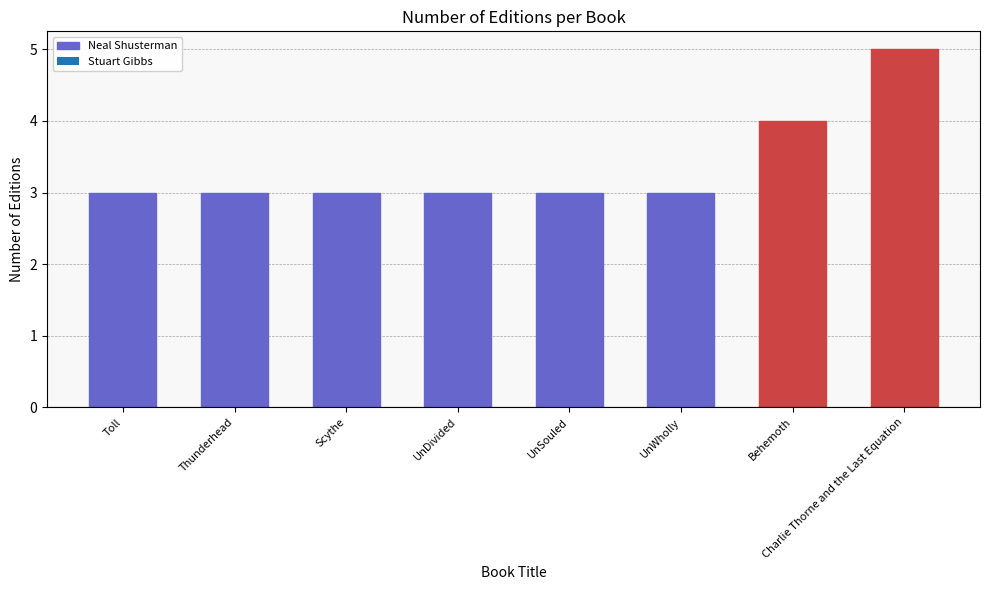

Is it true that the value at Toll is 2?

False